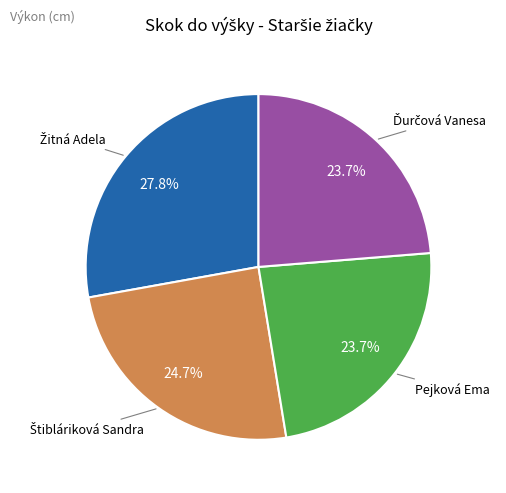

Is there a majority slice in this chart?

No